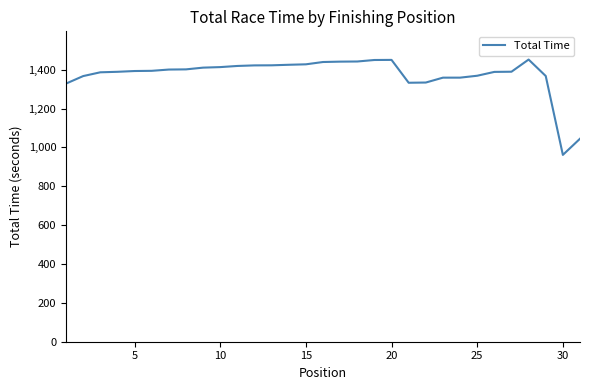

What is the difference between the maximum and minimum values?

490.7